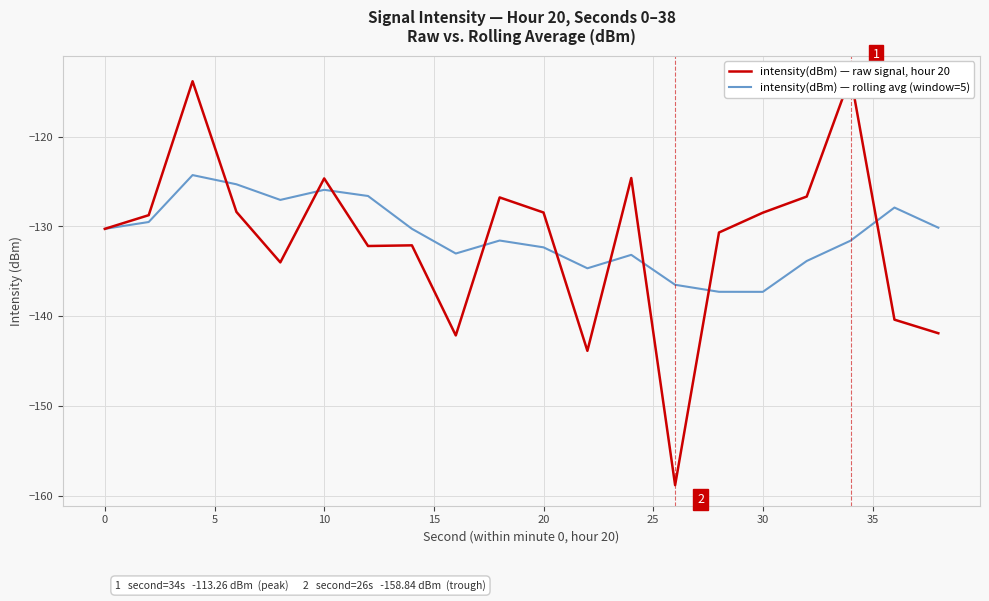

How many values in the intensity(dBm) — raw signal, hour 20 series are below -128?

14